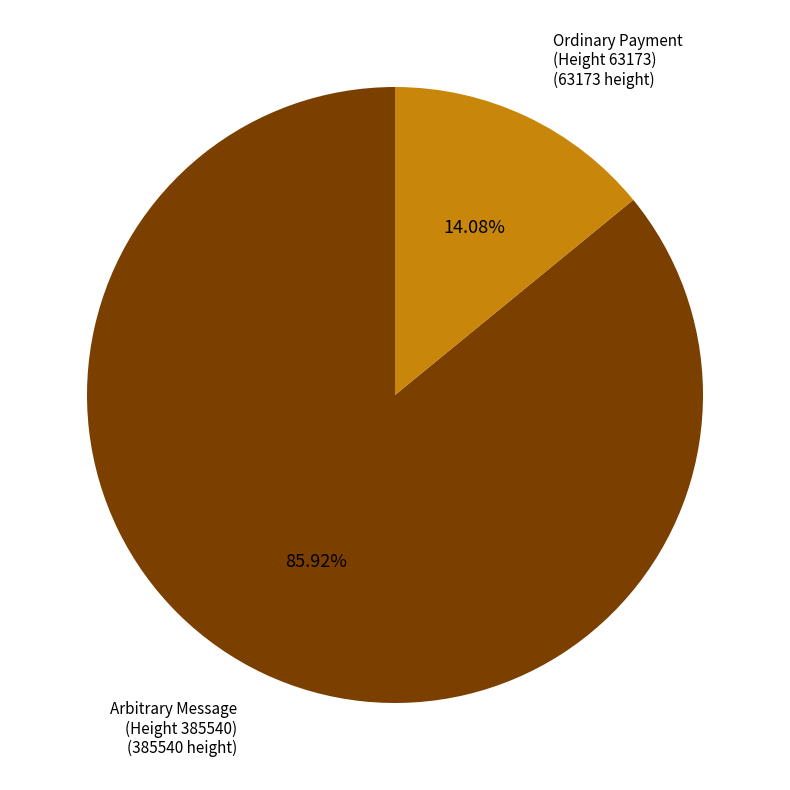

Do Arbitrary Message (Height 385540) and Ordinary Payment (Height 63173) together represent more than half of the pie?

Yes